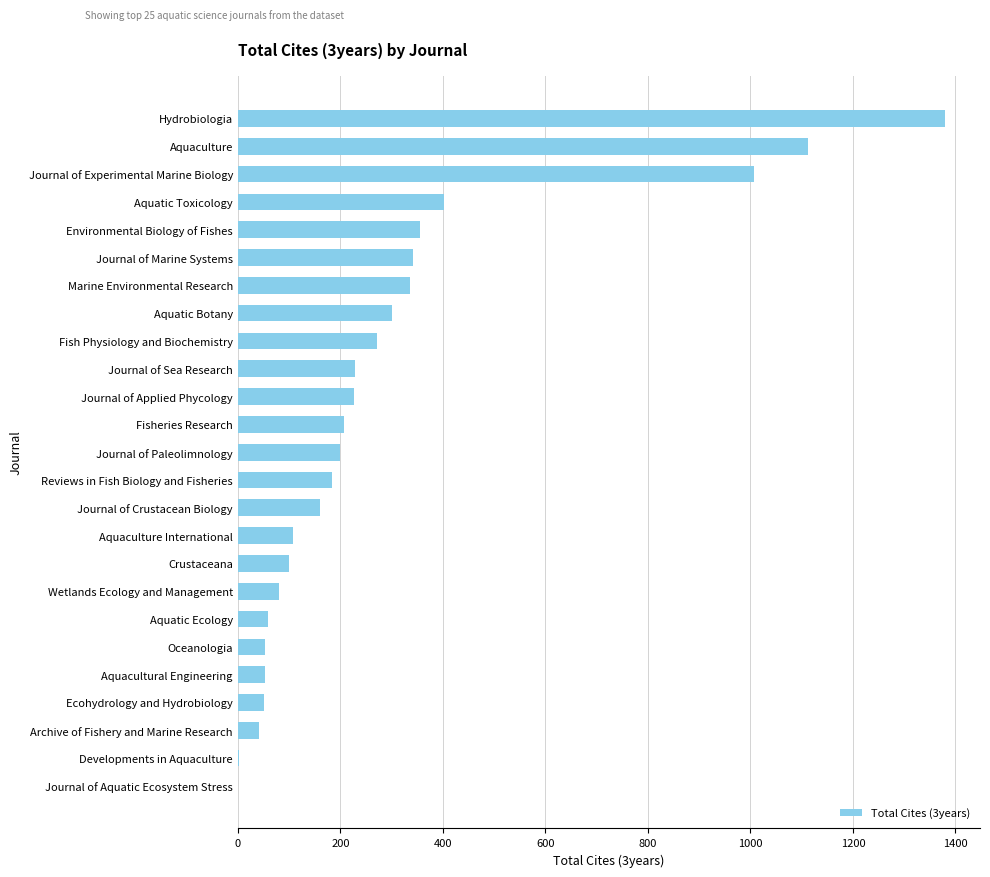

What is the sum of the values at Hydrobiologia and Marine Environmental Research?

1714